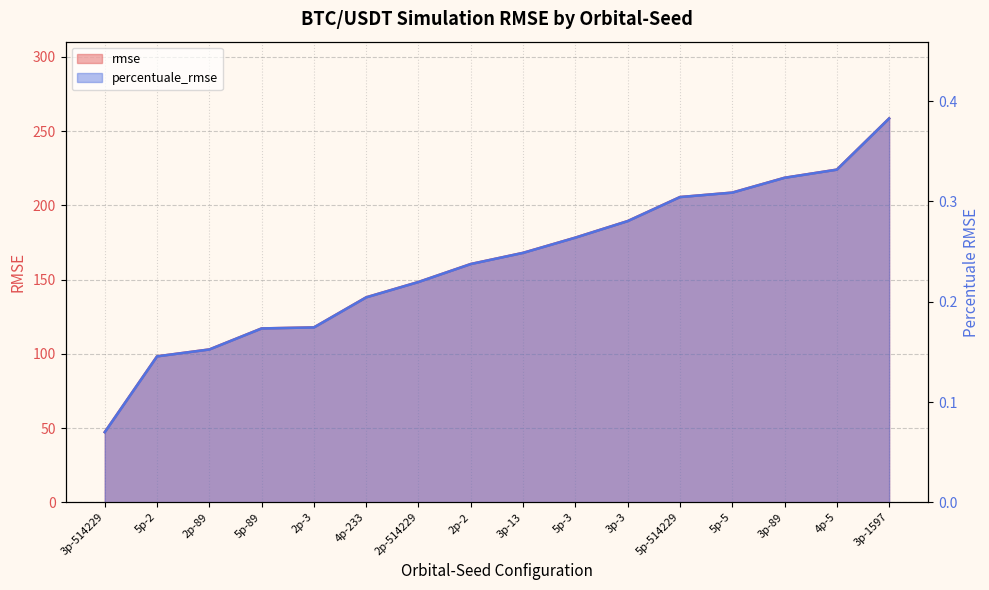

Count the percentuale_rmse values in the range 0 to 1.

16